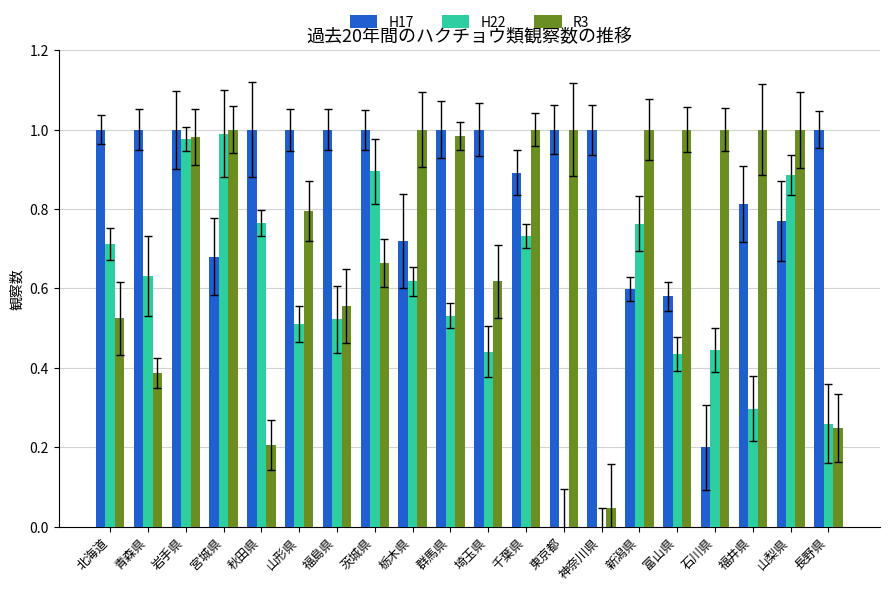

Where is R3 nearest to the value 0?

神奈川県